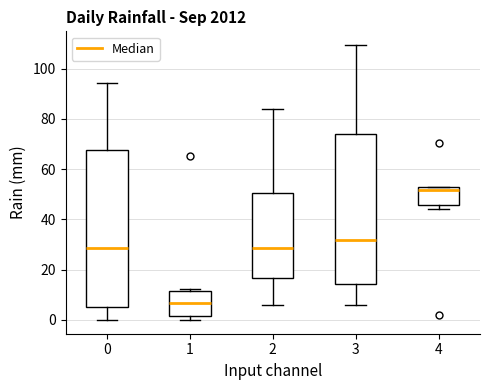

Which box is the tallest, from its lower edge to its upper edge?

0